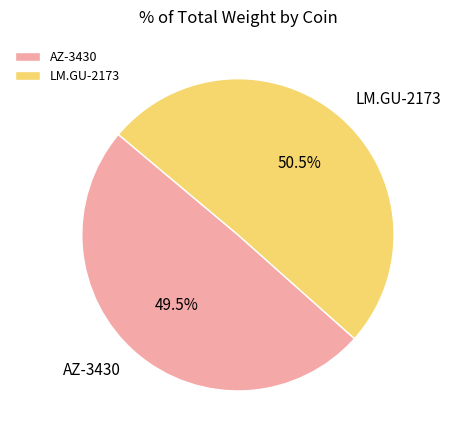

Count the number of slices in the pie.

2